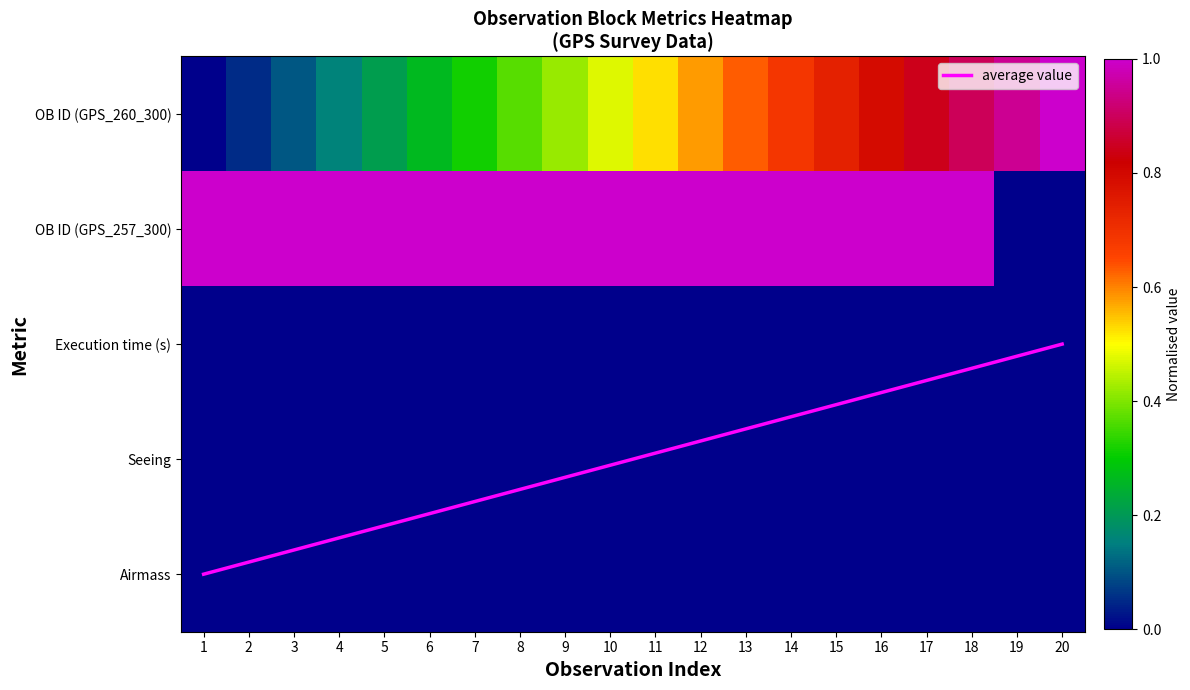

At 13, list the series in order from smallest to largest.

Execution time (s), Seeing, Airmass, OB ID (GPS_260_300), OB ID (GPS_257_300), average value